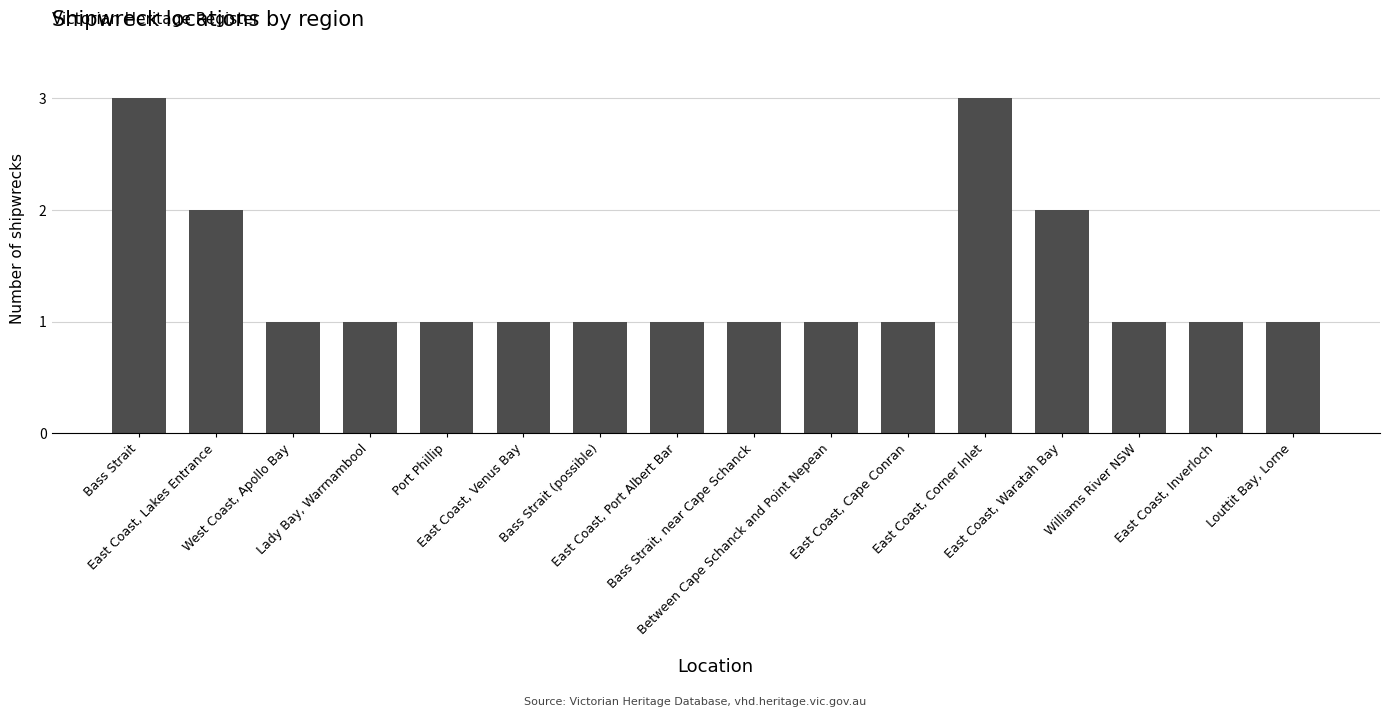

What position from the left is Lady Bay, Warrnambool?

4